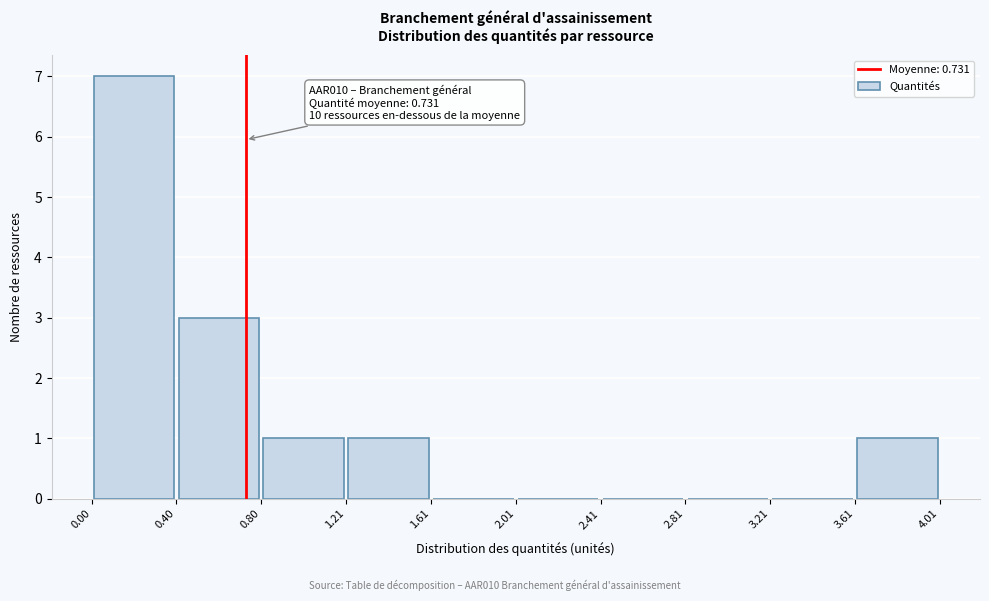

Which range on the x-axis has the tallest bar?

0.00 to 0.40